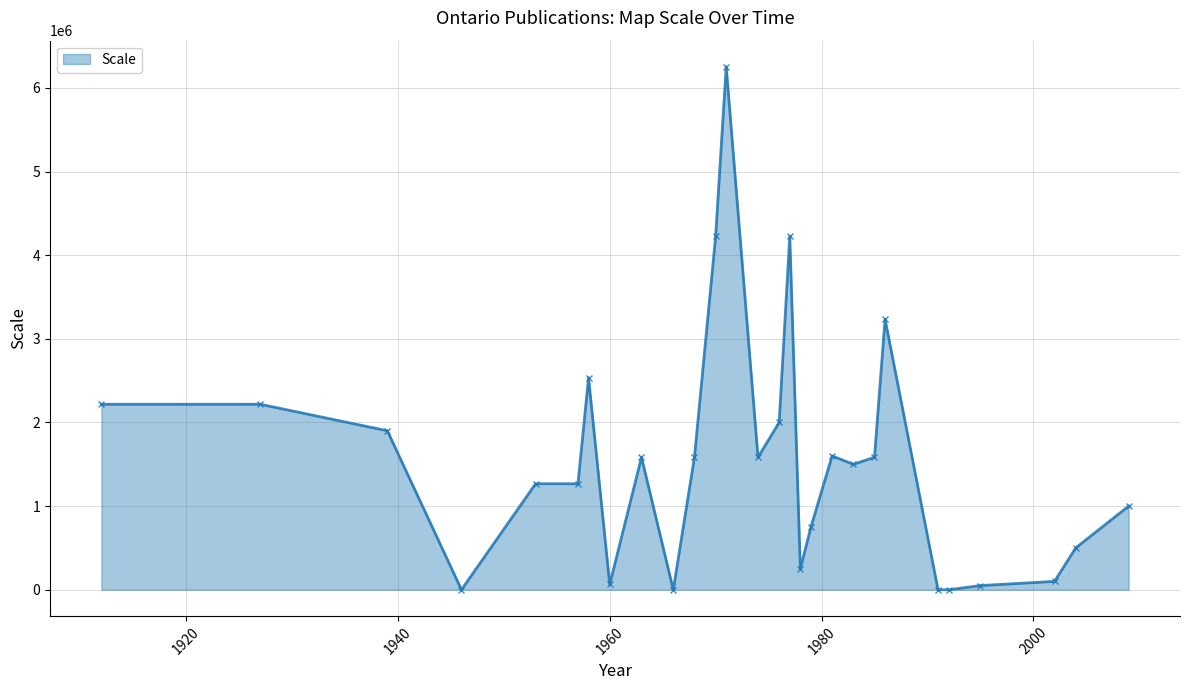

True or false: the data has more than 1 interior local peaks.

True